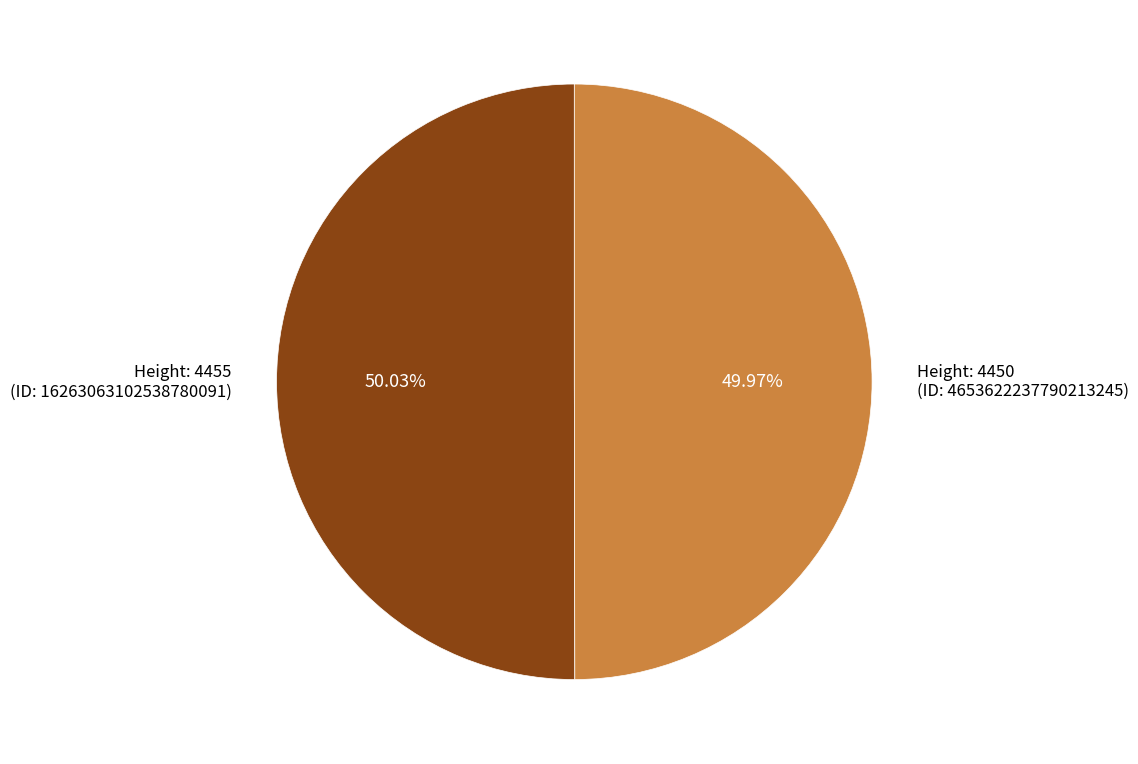

How many slices are in this pie chart?

2